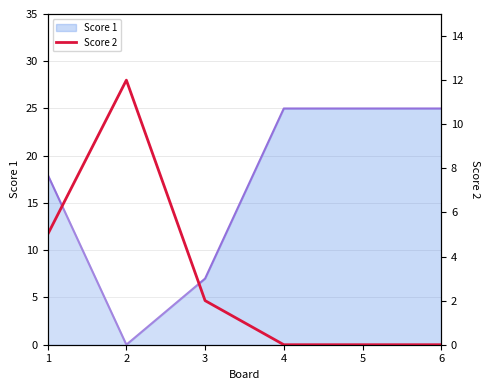

Does the chart display data point markers on the line(s)?

No